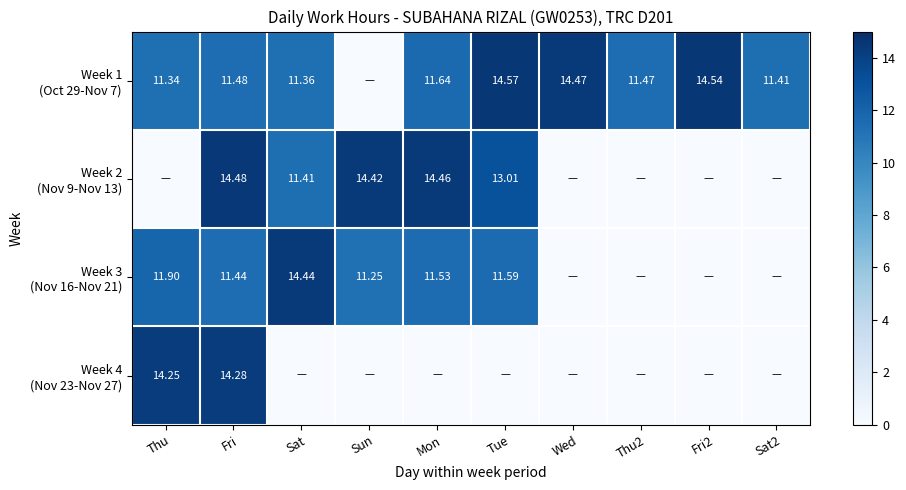

At which label does Week 1 (Oct 29-Nov 7) reach its minimum?

Sun